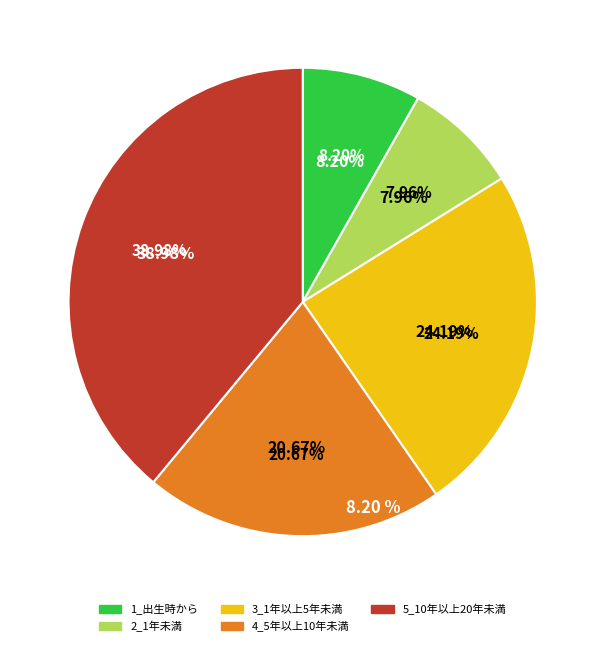

Count the number of slices in the pie.

5